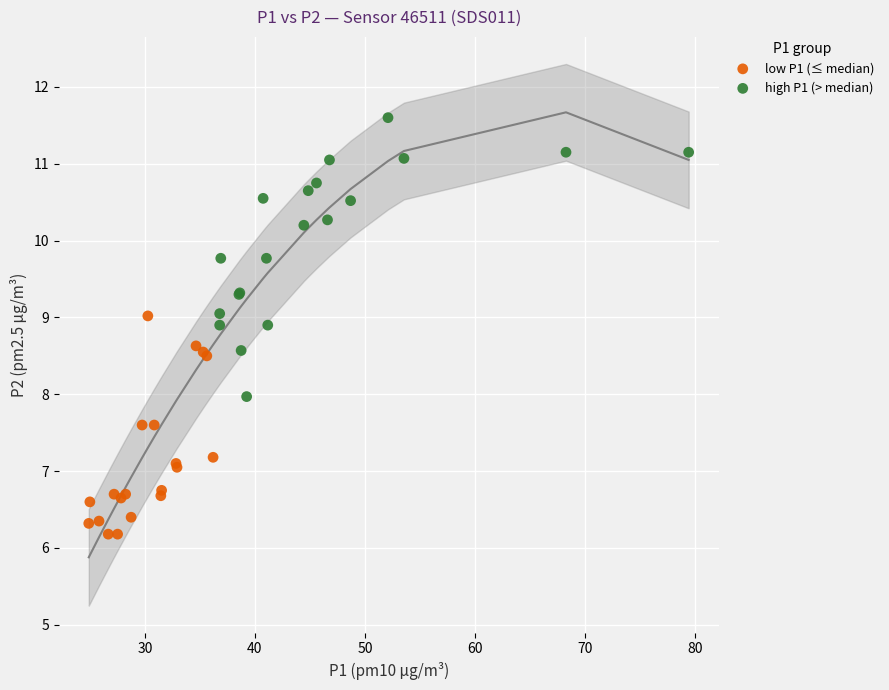

Which series reaches the minimum Y coordinate?

low P1 (≤ median)